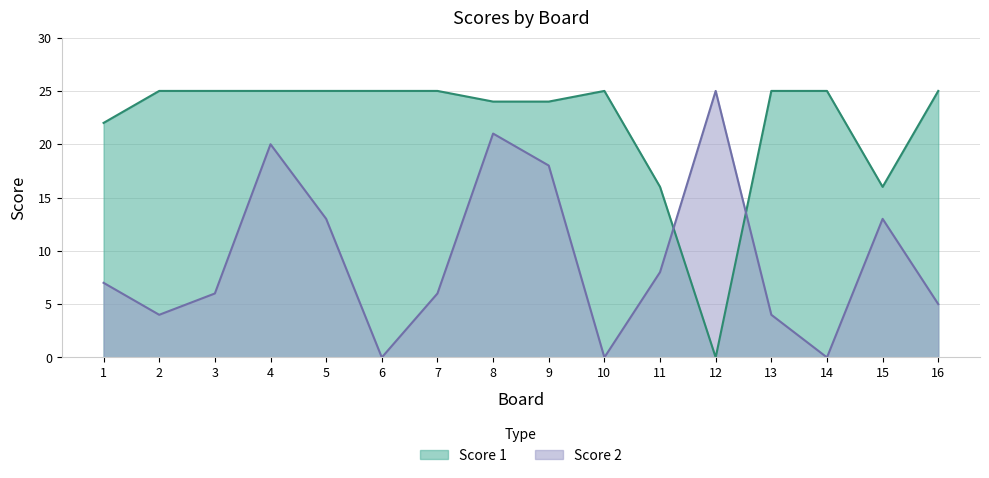

The Score 2 series shows 13 at 5. True or false?

True